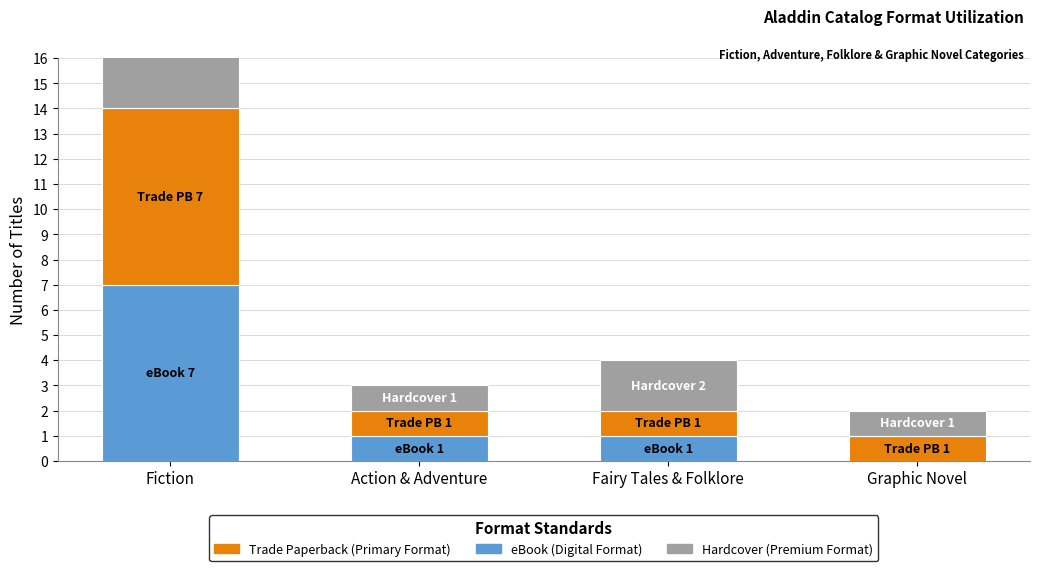

Which series has the largest total across all categories?

Hardcover